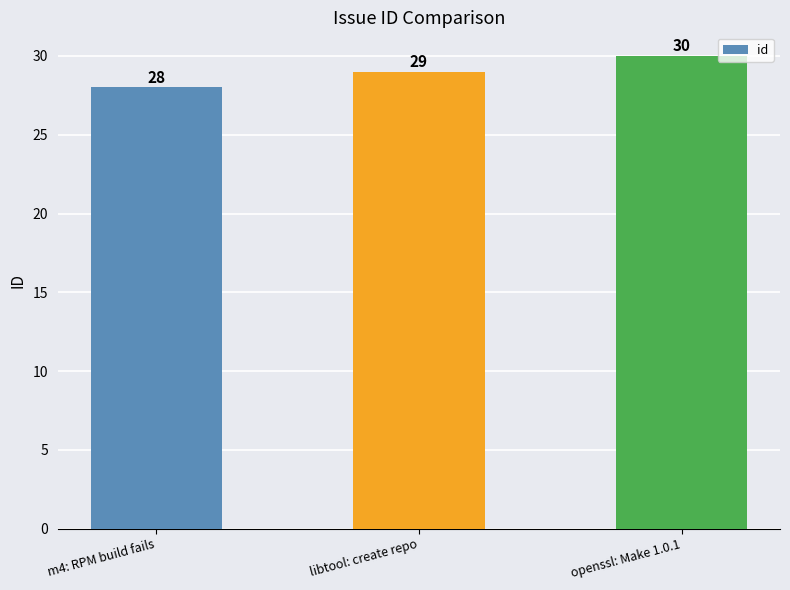

What is the approximate value at m4: RPM build fails?

28